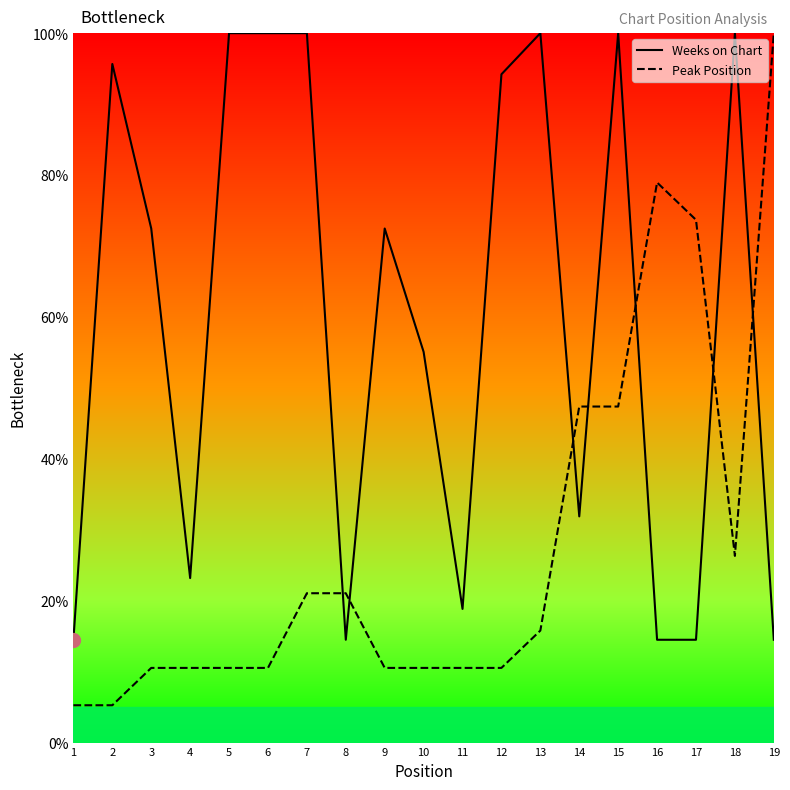

What is the average value of the Peak Position series?

27.7